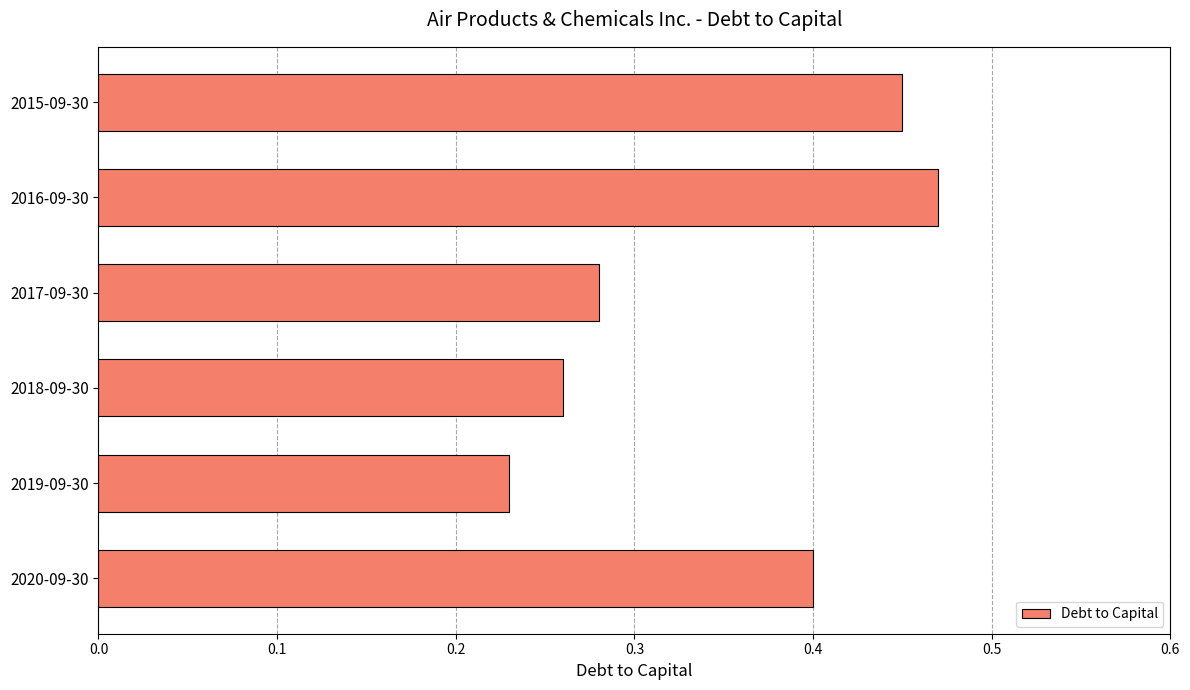

Where is the data nearest to the value 0?

2019-09-30